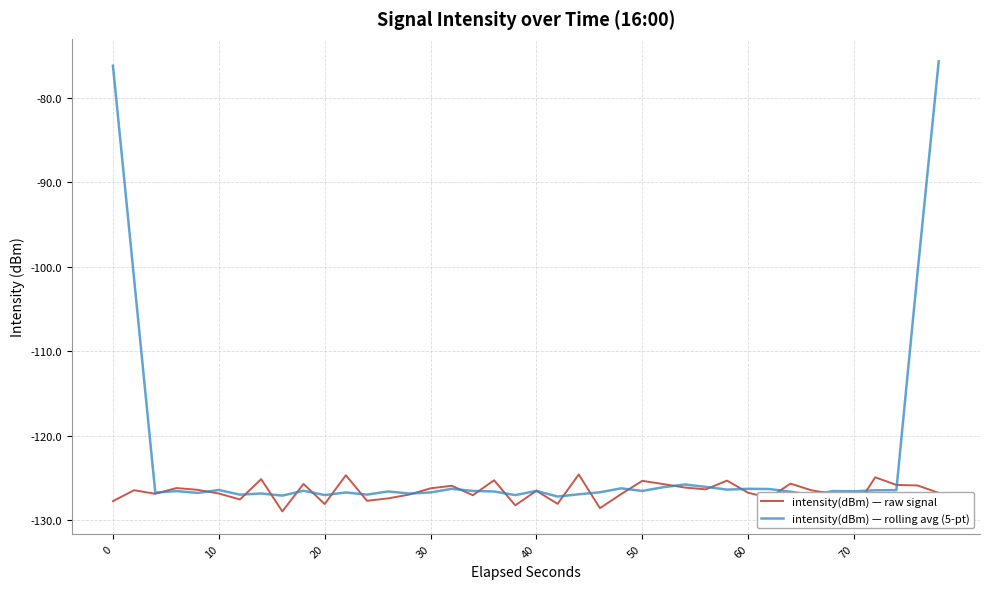

List the series in order of their peak value, highest first.

intensity(dBm) — rolling avg (5-pt), intensity(dBm) — raw signal